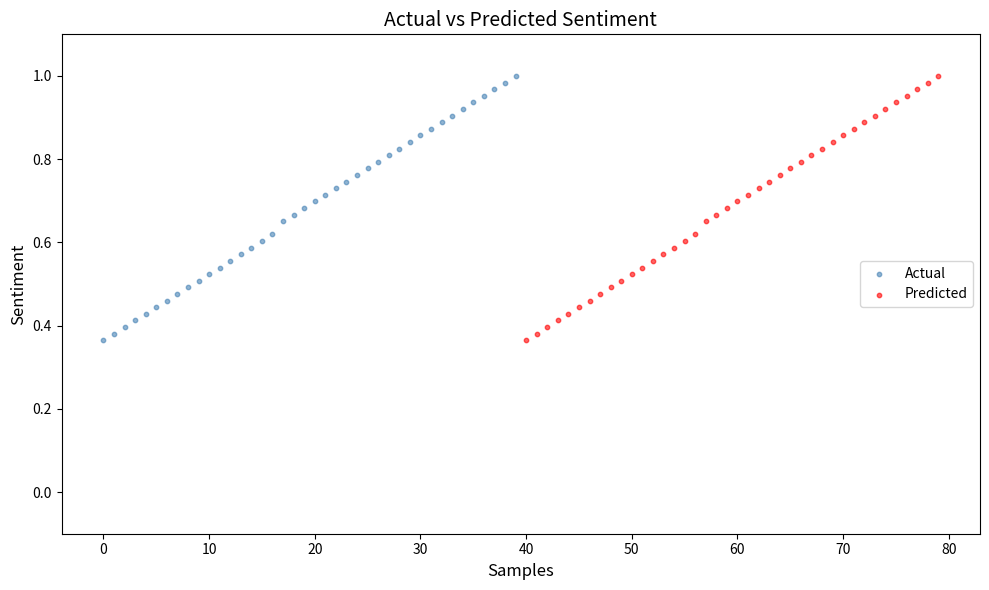

What are all the series names shown in the legend?

Actual, Predicted